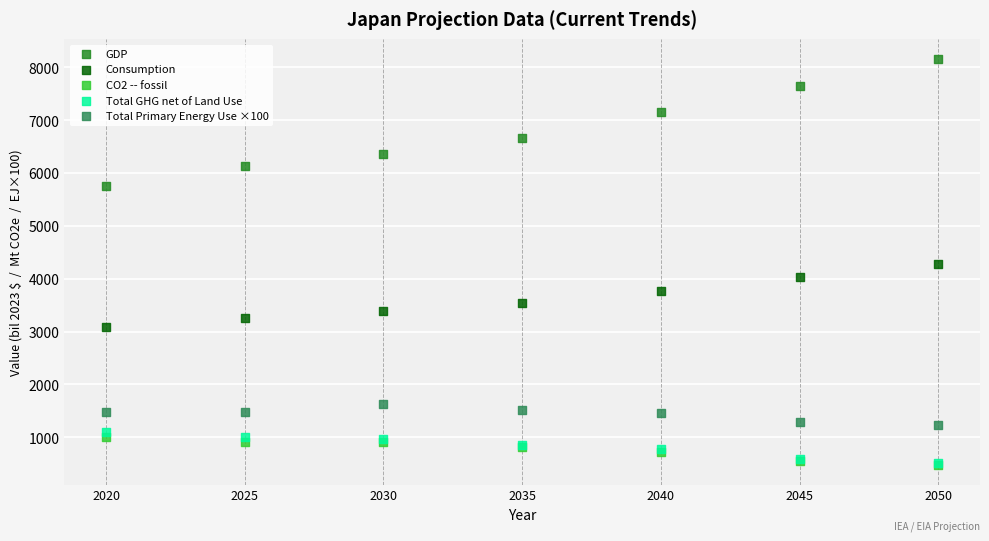

In the GDP series, what Y value is closest to 6955?

7148.5